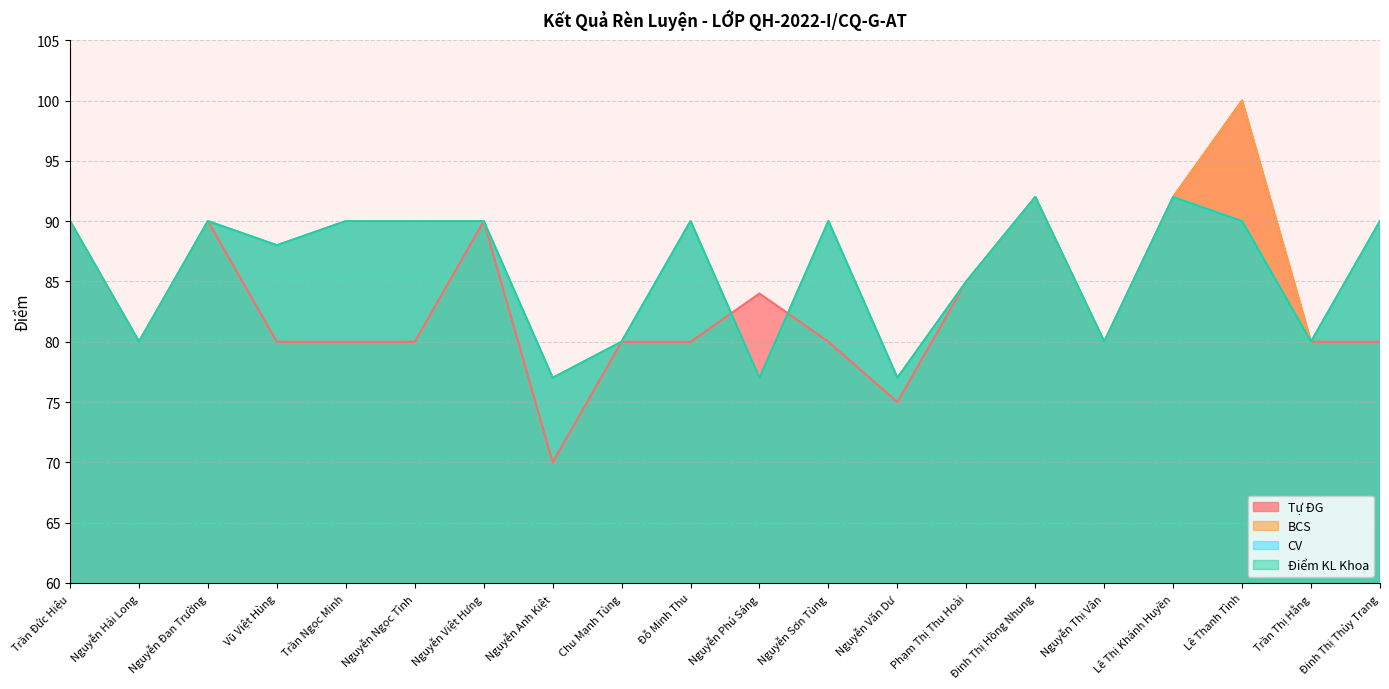

How many distinct data groups are displayed?

4